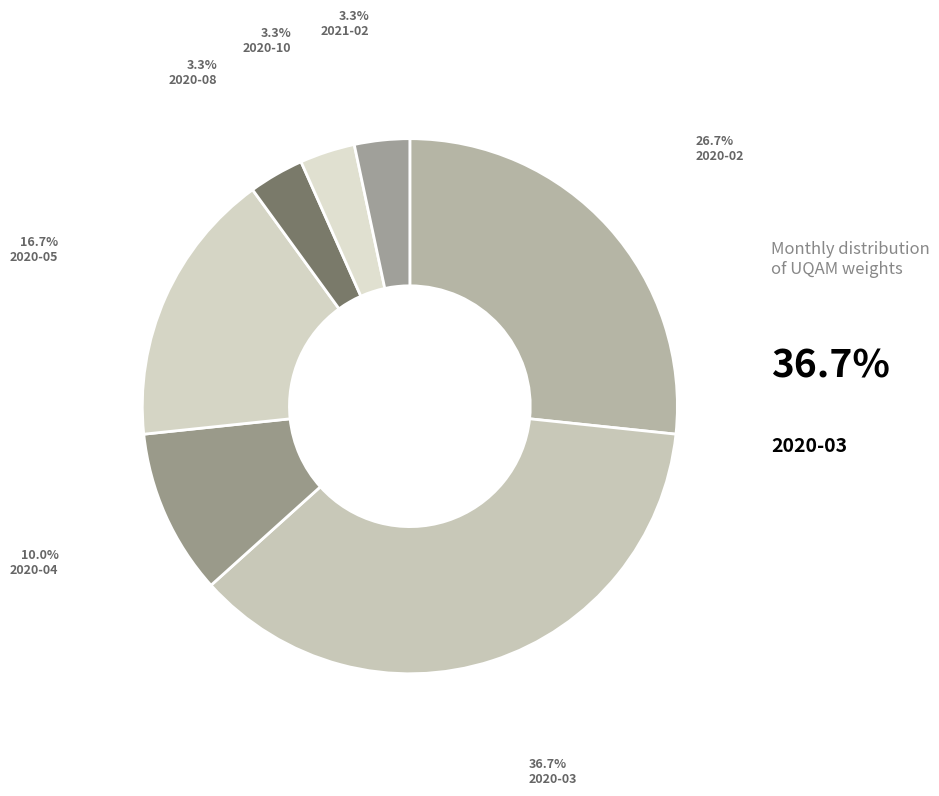

How many segments does this pie chart have?

7